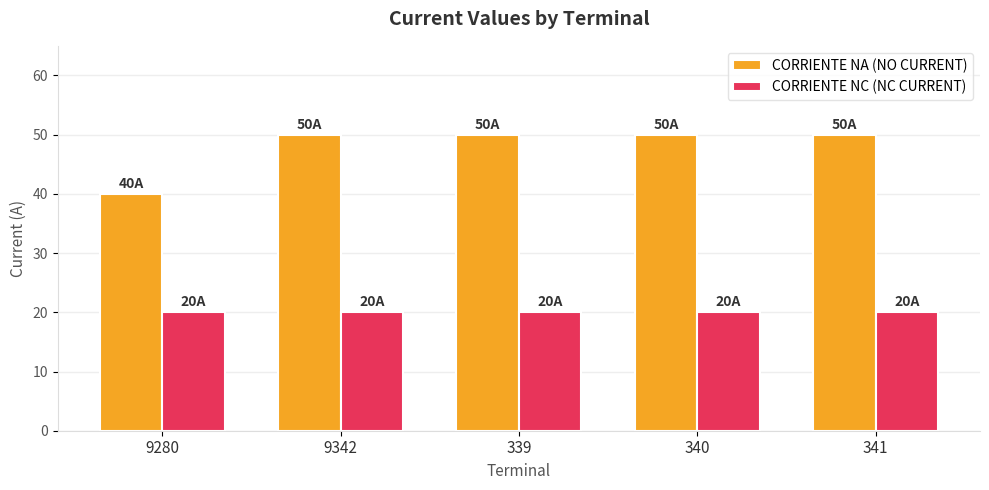

Rank the series by their maximum value, from lowest to highest.

CORRIENTE NC (NC CURRENT), CORRIENTE NA (NO CURRENT)